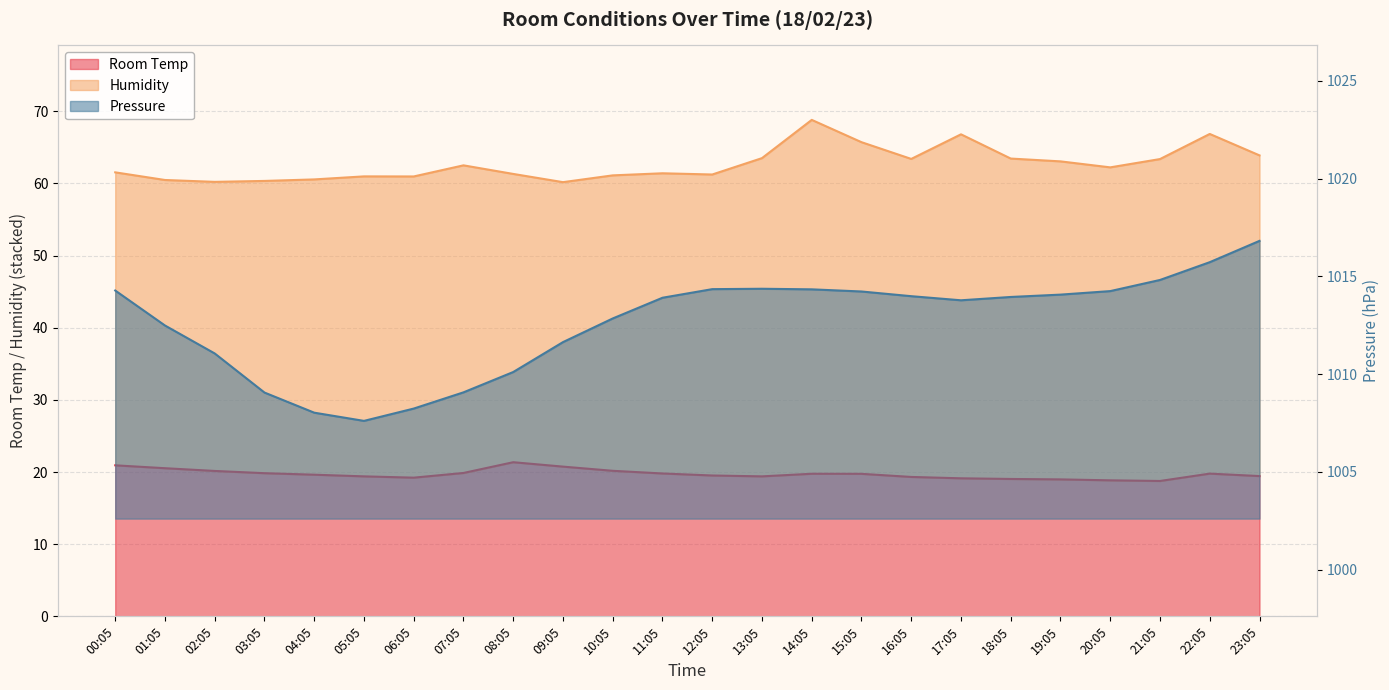

Which category has the highest value across all series?

23:05